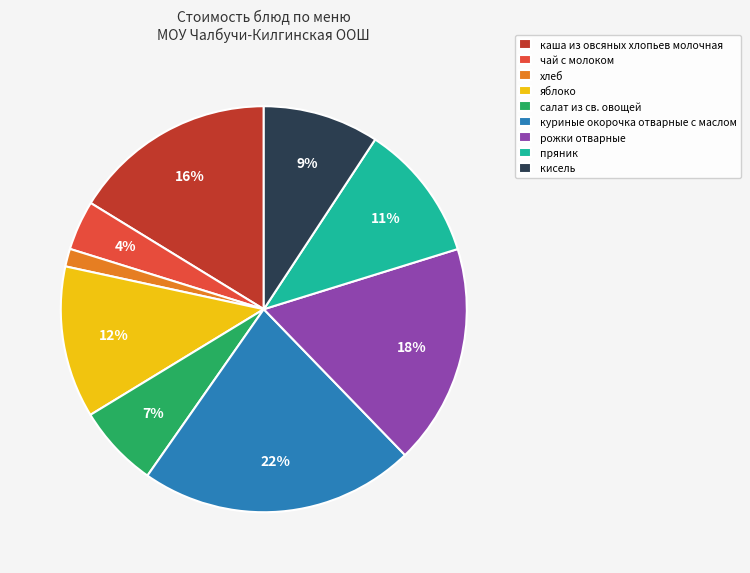

How many slices are in this pie chart?

9